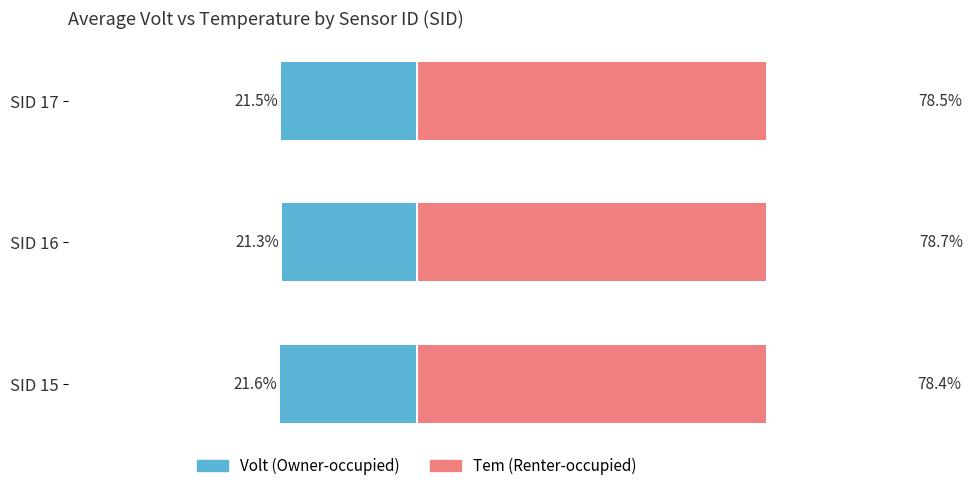

Count the number of data series in this chart.

2